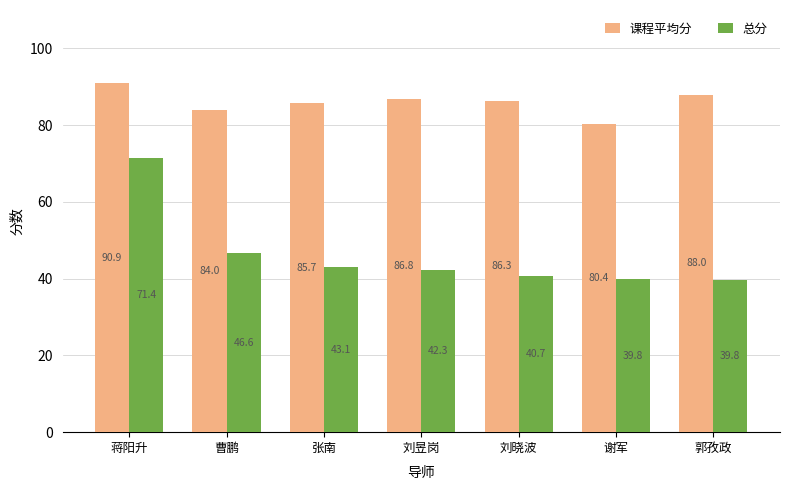

What is the label of the 6th bar from the left?

谢军